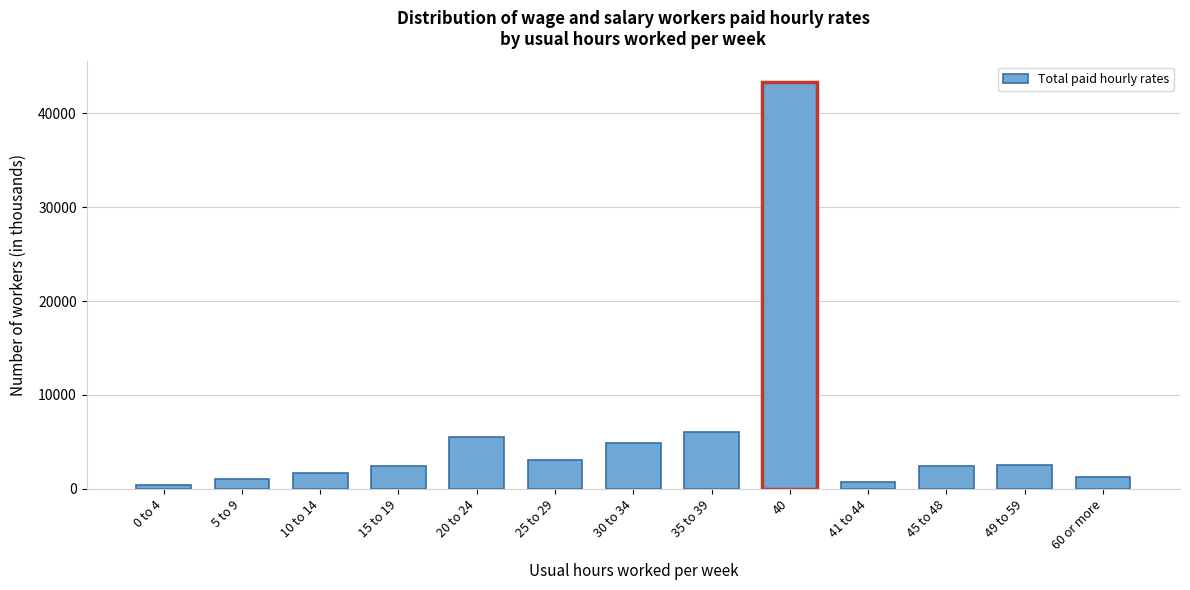

The value at 10 to 14 is 1673. True or false?

True